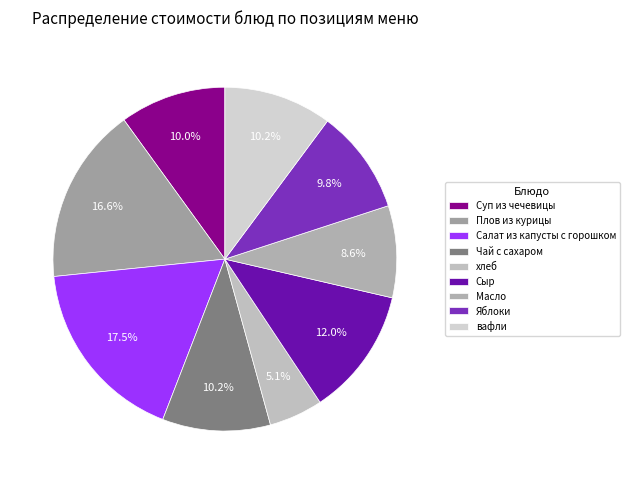

To the nearest percent, what is the average slice percentage?

11%